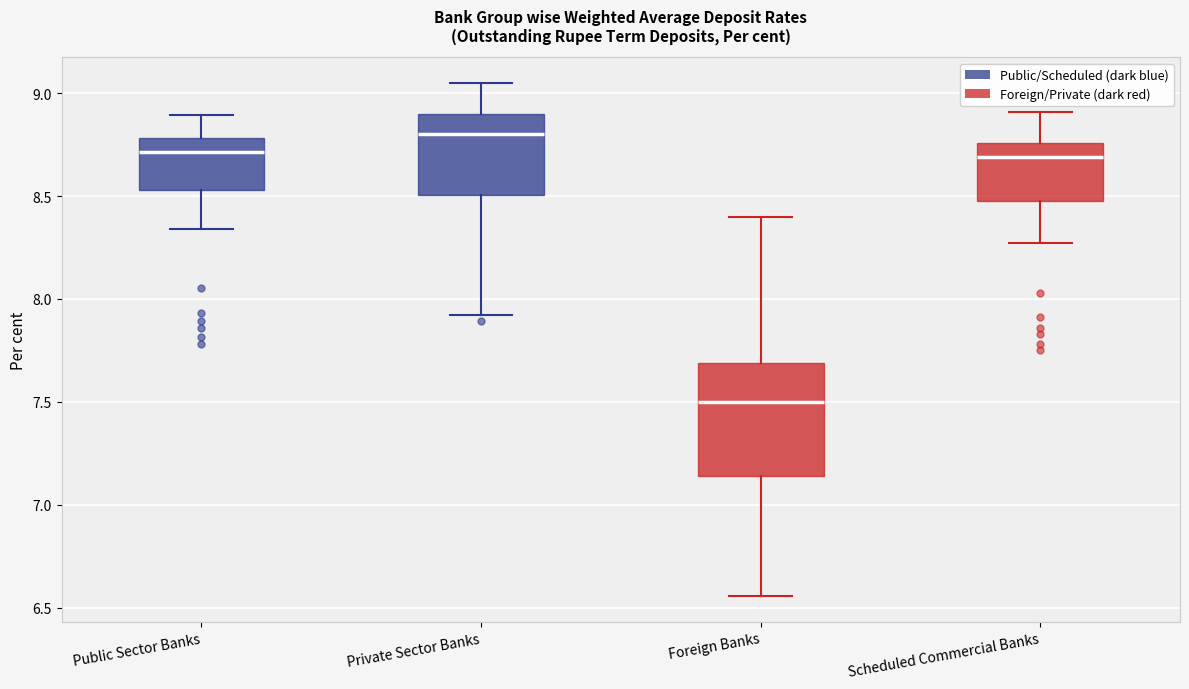

Comparing the boxes themselves (not the whiskers), which one is the tallest?

Foreign Banks